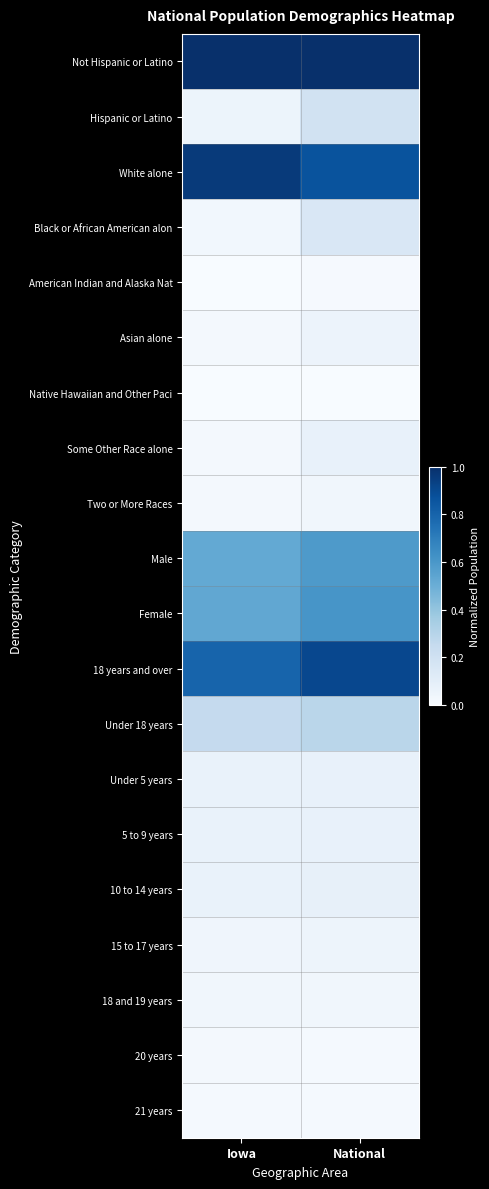

What is the total value across all series at Iowa?

4.5